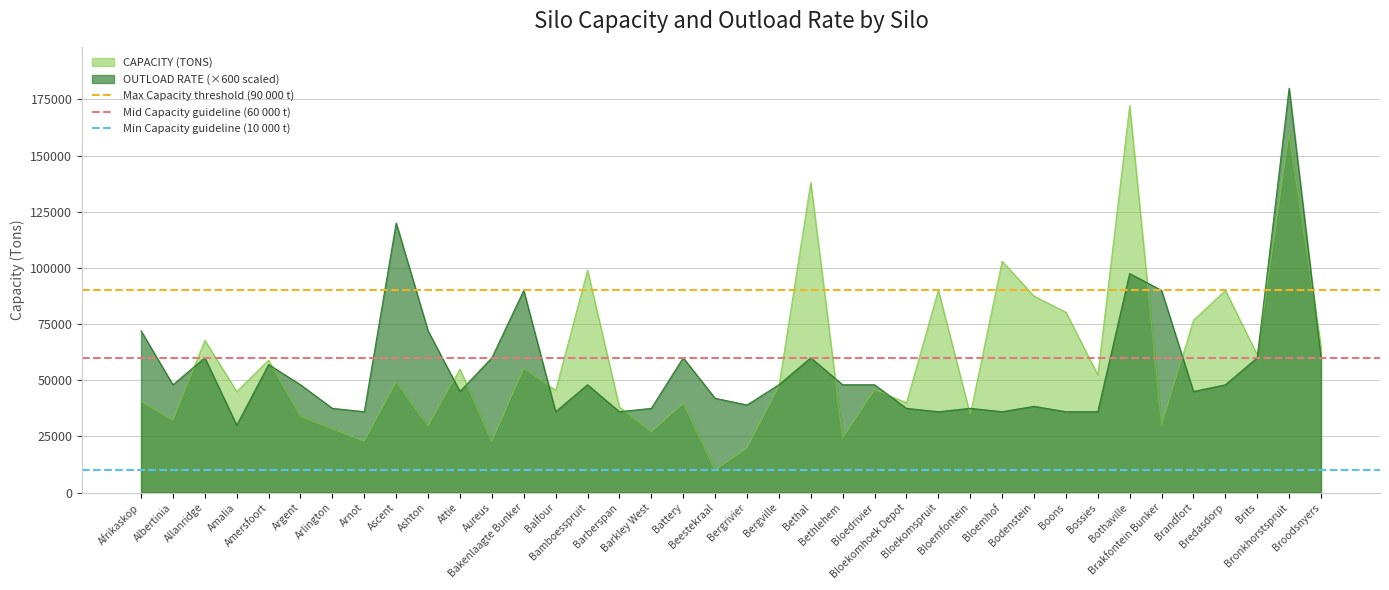

List the series in order of their overall mean, highest first.

Max Capacity threshold (90 000 t), Mid Capacity guideline (60 000 t), Min Capacity guideline (10 000 t)